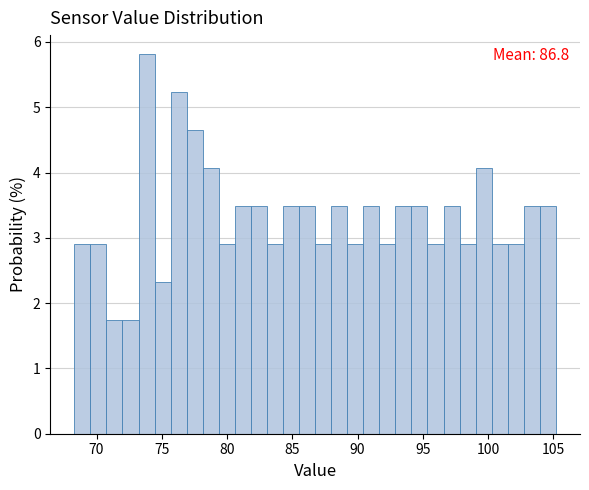

Around what value on the x-axis is the tallest bar? Give the approximate position of its centre, as read against the axis.

74.0